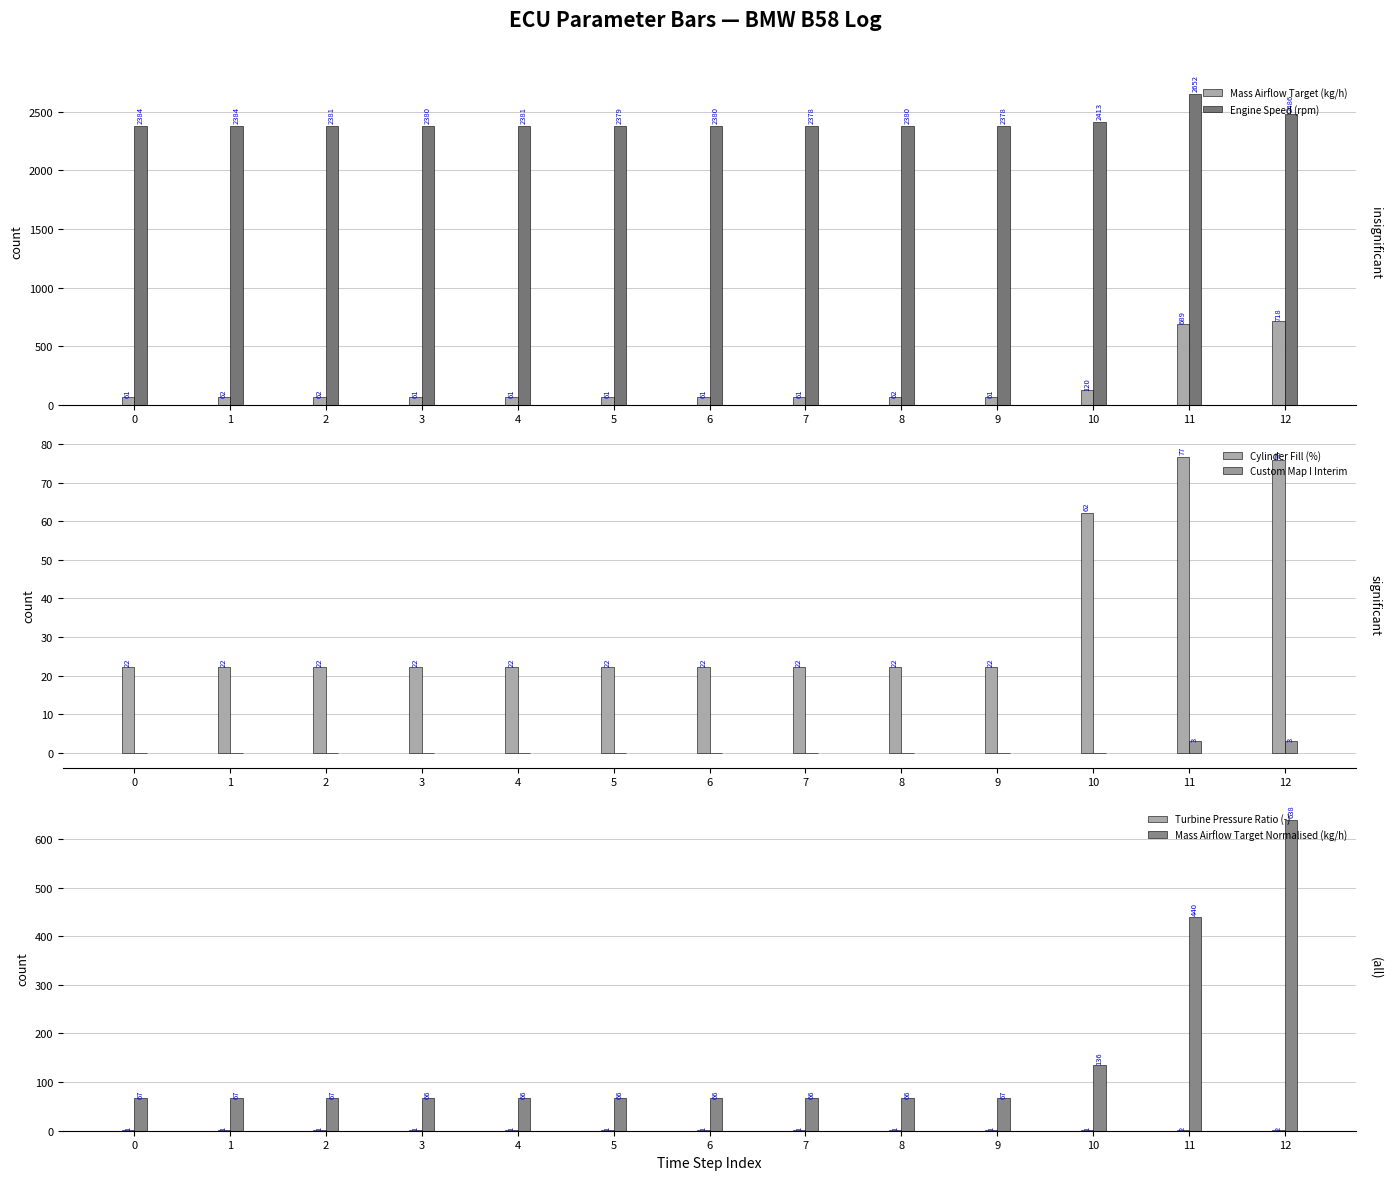

List the labels in order of Turbine Pressure Ratio (-) value, smallest first.

0, 1, 2, 3, 4, 5, 6, 7, 8, 9, 10, 11, 12